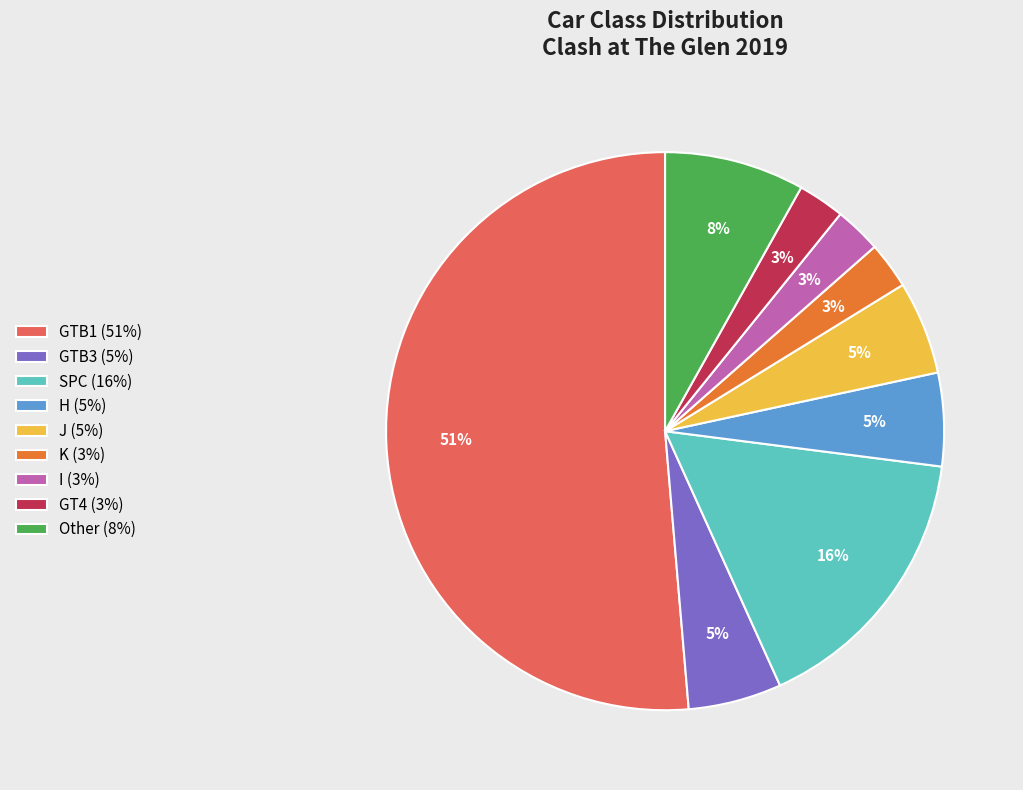

Is GTB3 (5%) the majority of the pie?

No